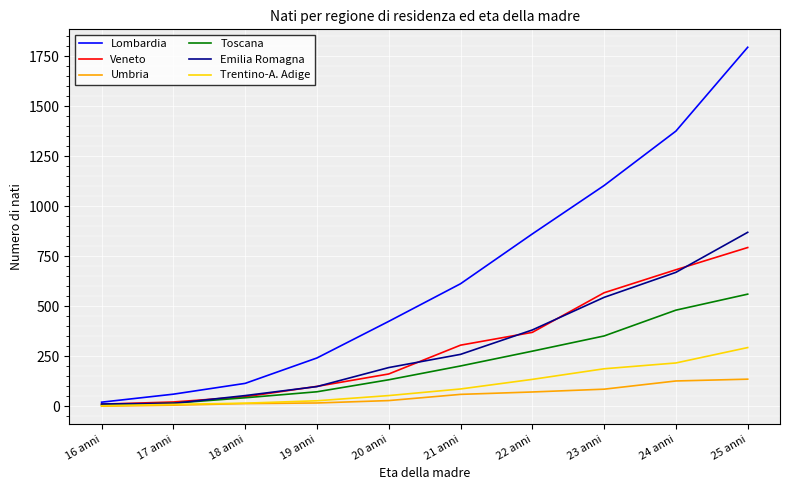

List the series in order of their peak value, lowest first.

Umbria, Trentino-A. Adige, Toscana, Veneto, Emilia Romagna, Lombardia